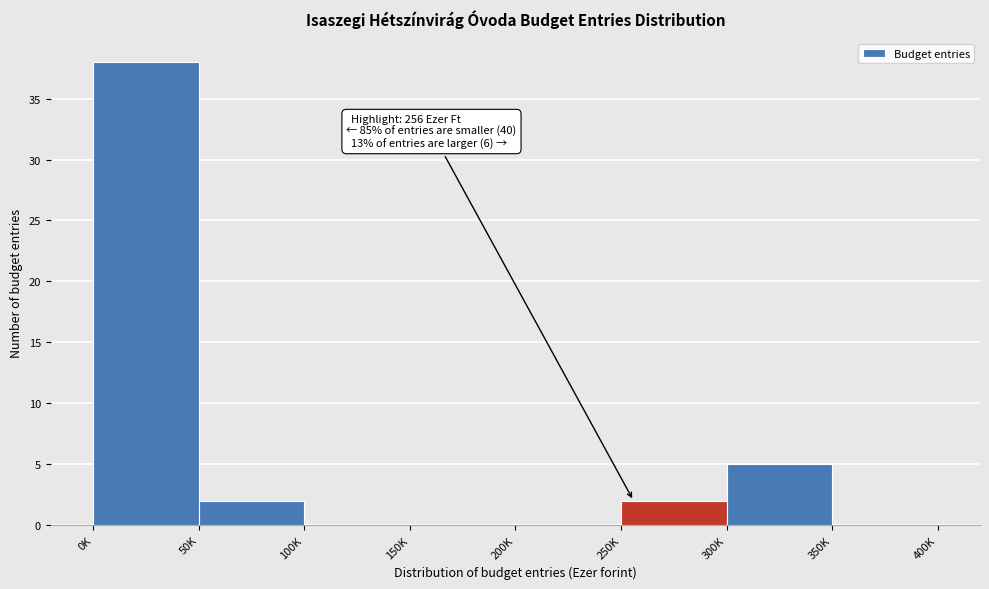

Reading right to left, transcribe all the data shown in this chart.

350K=0	300K=5	250K=2	200K=0	150K=0	100K=0	50K=2	0K=38